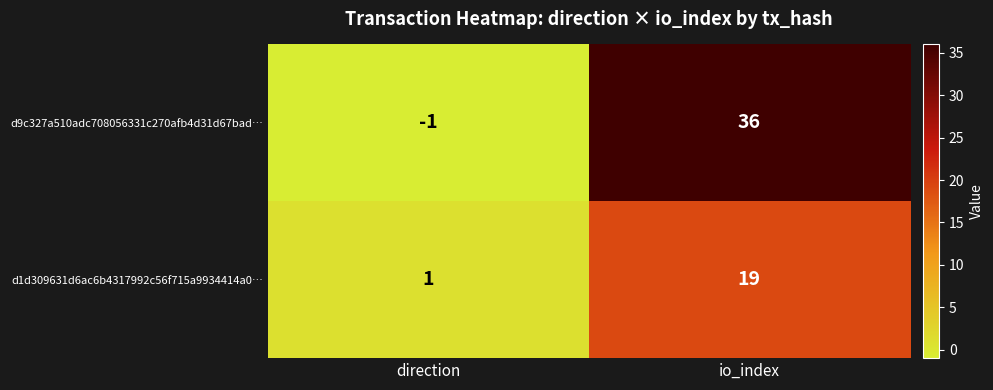

List the series in order of their peak value, lowest first.

d1d309631d6ac6b4317992c56f715a9934414a0…, d9c327a510adc708056331c270afb4d31d67bad…